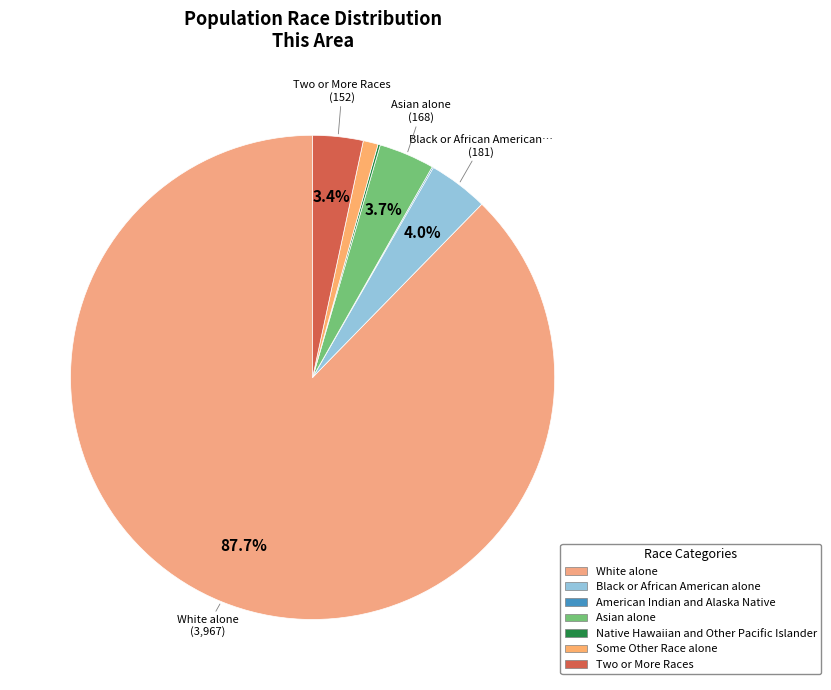

What portion of the pie excludes American Indian and Alaska Native?

99.9%